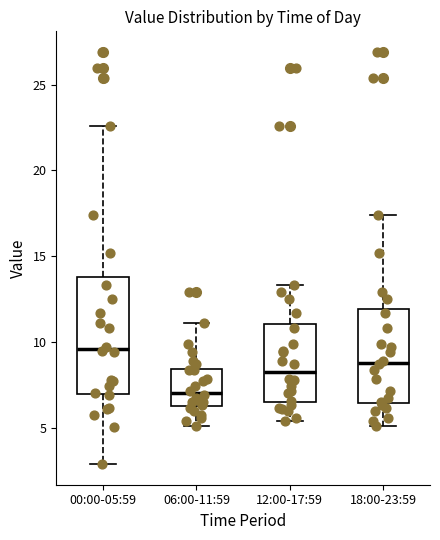

Reading left to right, transcribe this box plot: for each box, give where its median line is, the range the box spans, and where its two whiskers end, as read against the y-axis. The values are not printed on the chart, so give them approximately, as read against the axis.

00:00-05:59: median 9.5, box 7.0 to 14.0, whiskers 3.0 to 22.5
06:00-11:59: median 7.0, box 6.5 to 8.5, whiskers 5.0 to 11.0
12:00-17:59: median 8.5, box 6.5 to 11.0, whiskers 5.5 to 13.5
18:00-23:59: median 9.0, box 6.5 to 12.0, whiskers 5.0 to 17.5